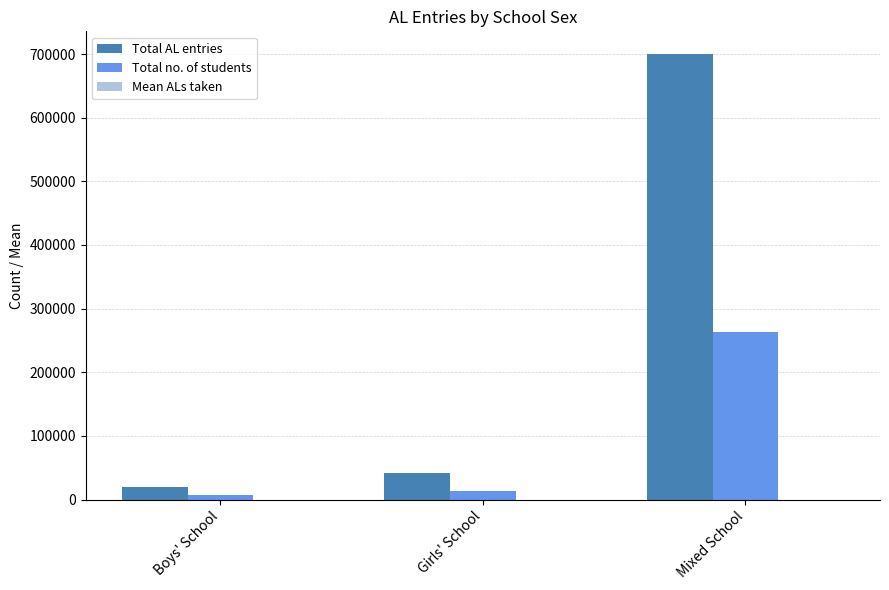

What is the sum of all Total AL entries values?

762536.0